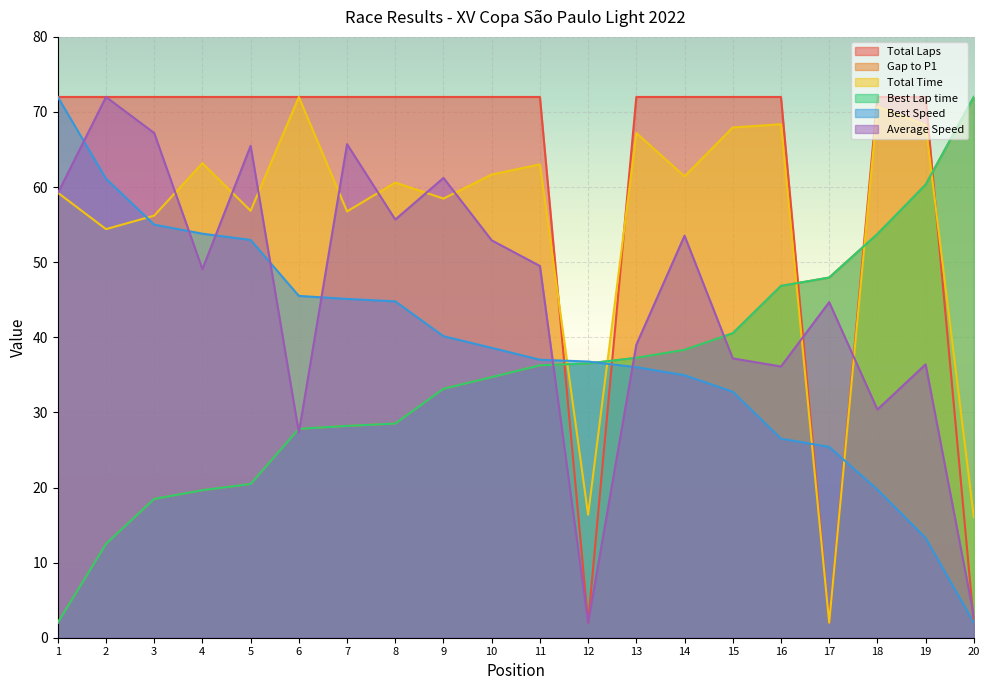

What is the value of the Gap to P1 point at the 20th from the left?

72.0